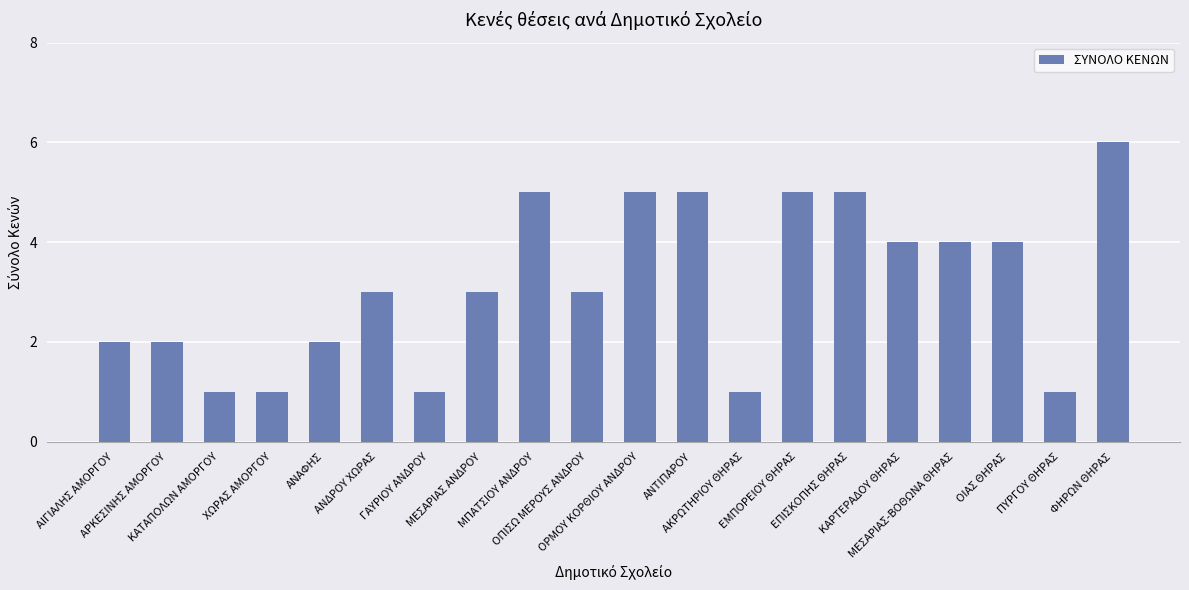

What is the maximum value shown in the chart?

6